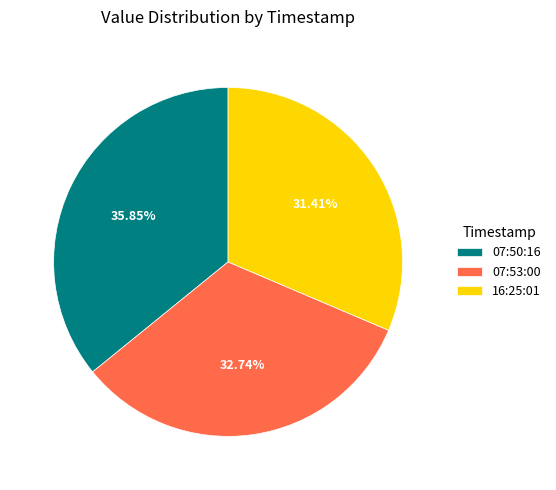

What is the largest slice in the pie chart?

07:50:16